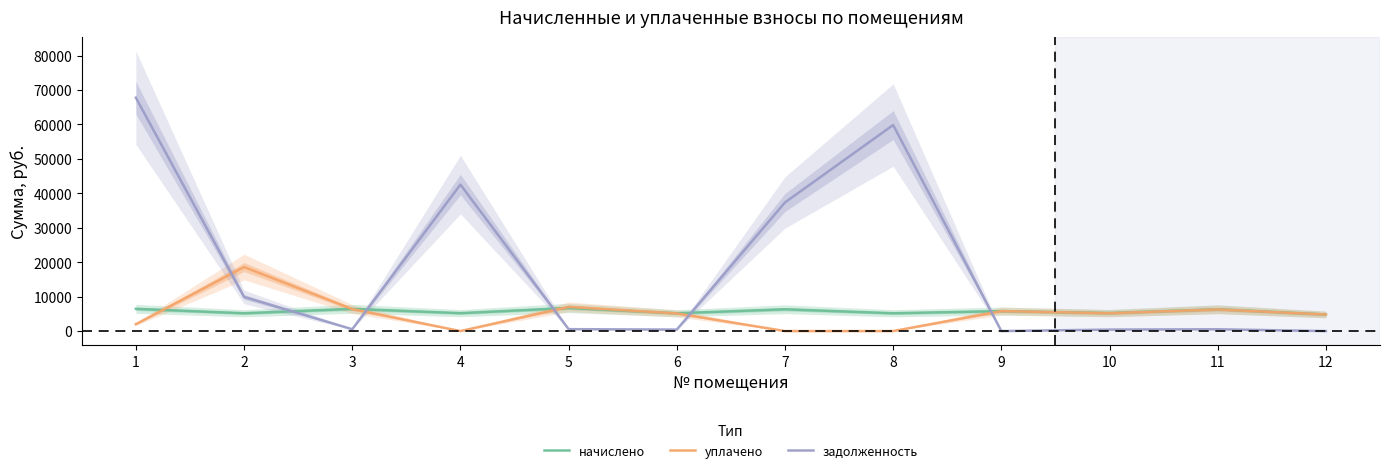

The начислено series shows 2523.1 at 12. True or false?

False